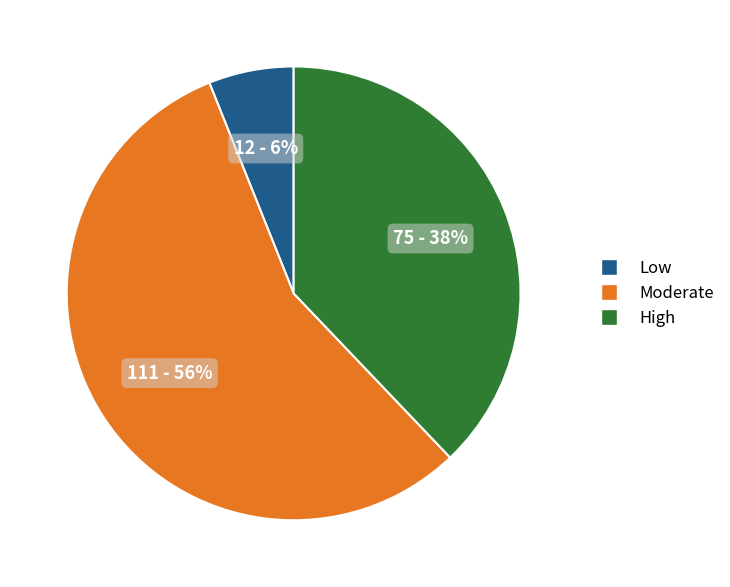

How many slices are in this pie chart?

3